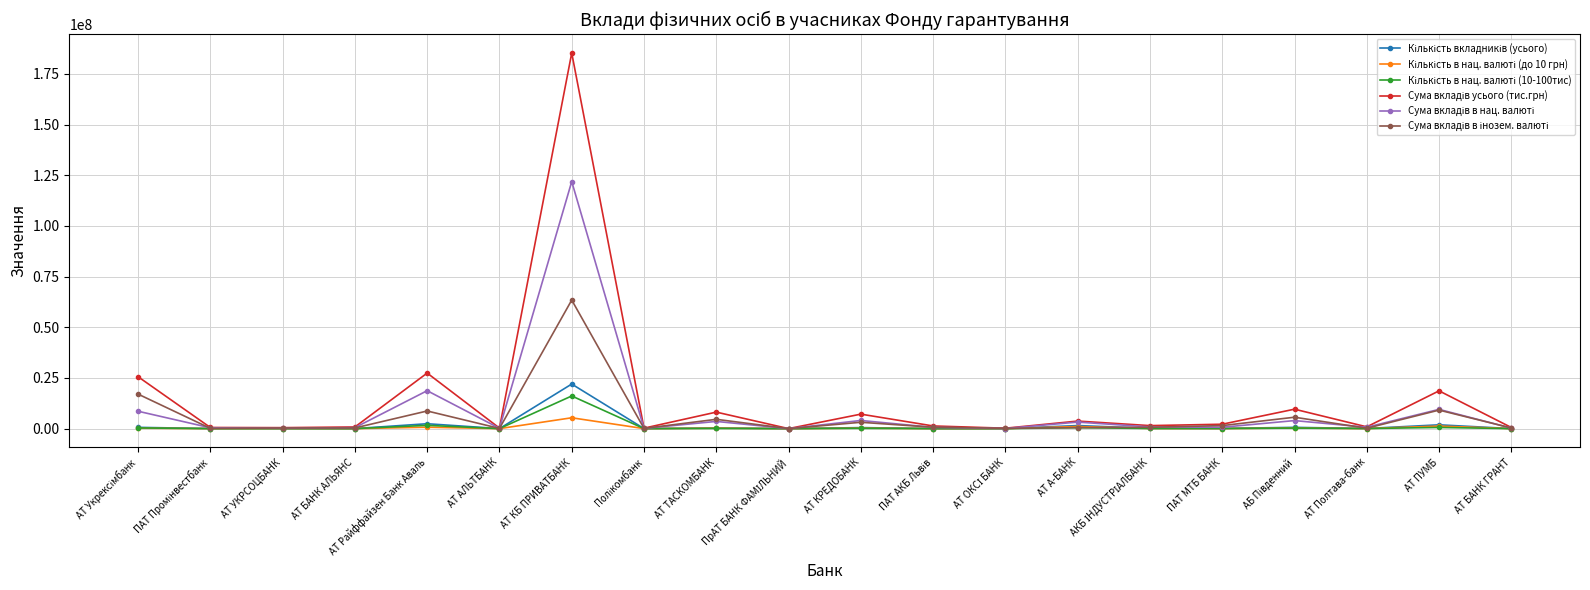

What is the label of the 2nd point from the right?

АТ ПУМБ